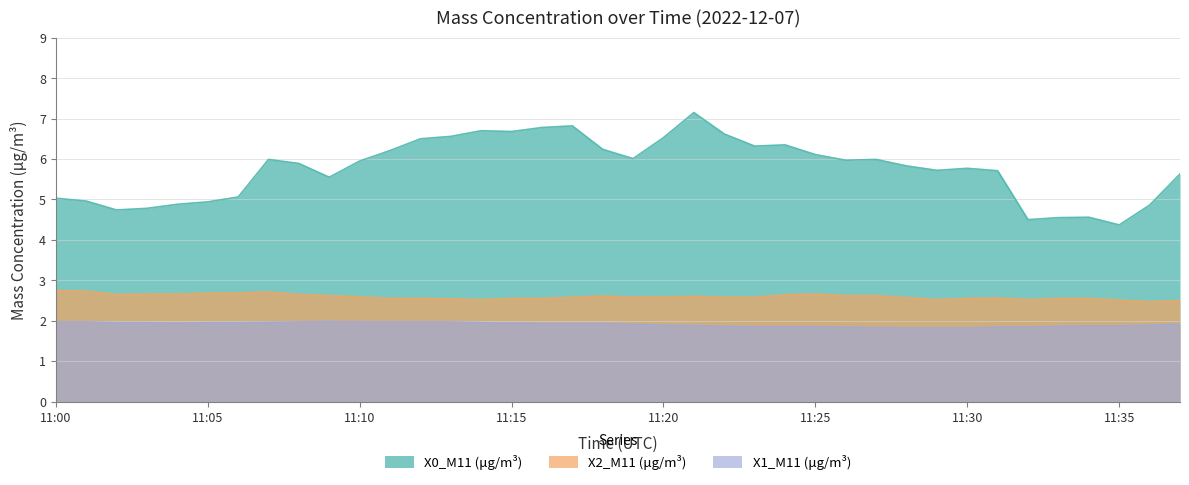

List the series in order of their overall mean, lowest first.

X1_M11 (μg/m³), X2_M11 (μg/m³), X0_M11 (μg/m³)